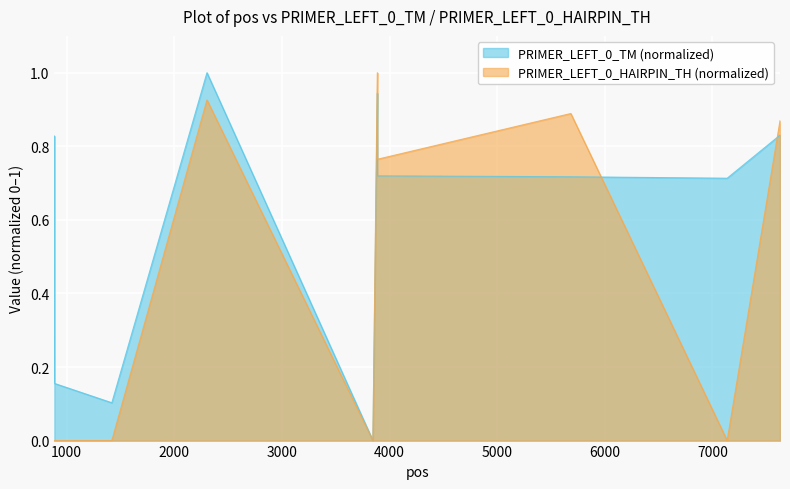

List the series in order of their overall mean, lowest first.

PRIMER_LEFT_0_HAIRPIN_TH (normalized), PRIMER_LEFT_0_TM (normalized)